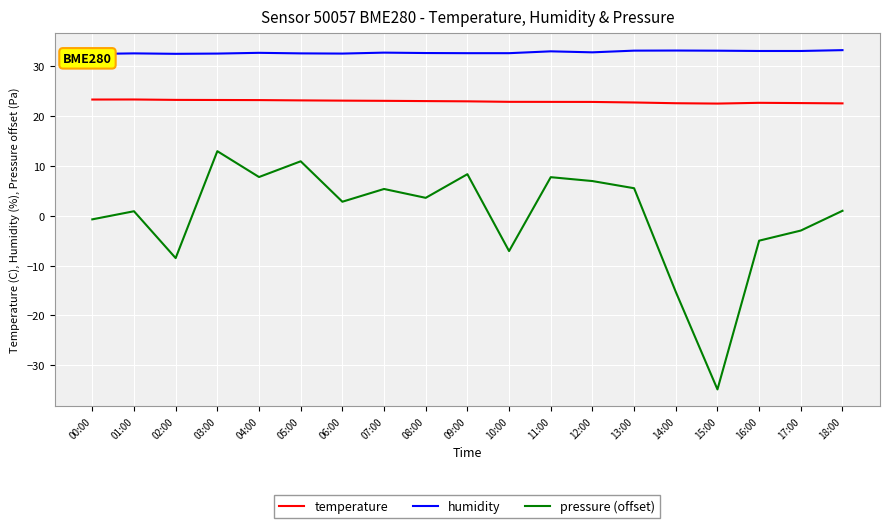

What is the spread (max minus min) of values at 13:00?

27.6